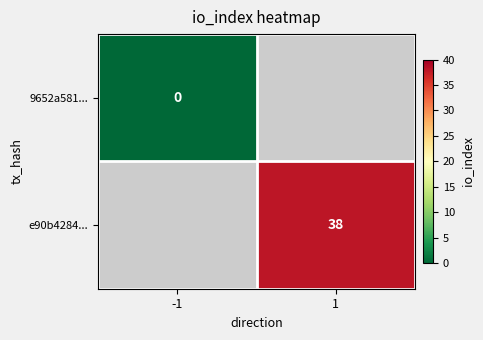

Is the value of 9652a581... at -1 greater than the value of e90b4284... at 1?

No